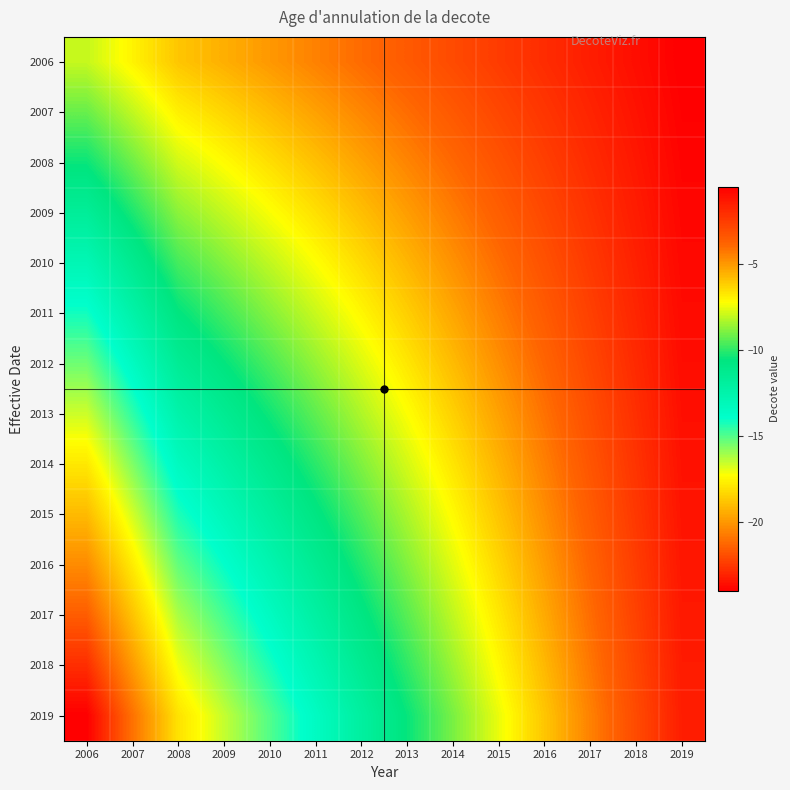

Reading left to right, extract all data points from this chart.

2006: 2006=-8.0	2007=-7.0	2008=-6.0	2009=-5.5	2010=-5.0	2011=-4.5	2012=-4.0	2013=-3.5	2014=-3.0	2015=-2.5	2016=-2.0	2017=-1.5	2018=-1.0	2019=-0.5
2007: 2006=-9.2	2007=-8.1	2008=-6.9	2009=-6.3	2010=-5.8	2011=-5.2	2012=-4.6	2013=-4.0	2014=-3.5	2015=-2.9	2016=-2.3	2017=-1.7	2018=-1.2	2019=-0.6
2008: 2006=-10.5	2007=-9.2	2008=-7.8	2009=-7.2	2010=-6.5	2011=-5.9	2012=-5.2	2013=-4.6	2014=-3.9	2015=-3.3	2016=-2.6	2017=-2.0	2018=-1.3	2019=-0.7
2009: 2006=-11.7	2007=-10.2	2008=-8.8	2009=-8.0	2010=-7.3	2011=-6.6	2012=-5.8	2013=-5.1	2014=-4.4	2015=-3.7	2016=-2.9	2017=-2.2	2018=-1.5	2019=-0.7
2010: 2006=-12.9	2007=-11.3	2008=-9.7	2009=-8.9	2010=-8.1	2011=-7.3	2012=-6.5	2013=-5.7	2014=-4.8	2015=-4.0	2016=-3.2	2017=-2.4	2018=-1.6	2019=-0.8
2011: 2006=-14.2	2007=-12.4	2008=-10.6	2009=-9.7	2010=-8.8	2011=-8.0	2012=-7.1	2013=-6.2	2014=-5.3	2015=-4.4	2016=-3.5	2017=-2.7	2018=-1.8	2019=-0.9
2012: 2006=-15.4	2007=-13.5	2008=-11.5	2009=-10.6	2010=-9.6	2011=-8.7	2012=-7.7	2013=-6.7	2014=-5.8	2015=-4.8	2016=-3.8	2017=-2.9	2018=-1.9	2019=-1.0
2013: 2006=-16.6	2007=-14.5	2008=-12.5	2009=-11.4	2010=-10.4	2011=-9.3	2012=-8.3	2013=-7.3	2014=-6.2	2015=-5.2	2016=-4.2	2017=-3.1	2018=-2.1	2019=-1.0
2014: 2006=-17.8	2007=-15.6	2008=-13.4	2009=-12.3	2010=-11.2	2011=-10.0	2012=-8.9	2013=-7.8	2014=-6.7	2015=-5.6	2016=-4.5	2017=-3.3	2018=-2.2	2019=-1.1
2015: 2006=-19.1	2007=-16.7	2008=-14.3	2009=-13.1	2010=-11.9	2011=-10.7	2012=-9.5	2013=-8.3	2014=-7.2	2015=-6.0	2016=-4.8	2017=-3.6	2018=-2.4	2019=-1.2
2016: 2006=-20.3	2007=-17.8	2008=-15.2	2009=-14.0	2010=-12.7	2011=-11.4	2012=-10.2	2013=-8.9	2014=-7.6	2015=-6.3	2016=-5.1	2017=-3.8	2018=-2.5	2019=-1.3
2017: 2006=-21.5	2007=-18.8	2008=-16.2	2009=-14.8	2010=-13.5	2011=-12.1	2012=-10.8	2013=-9.4	2014=-8.1	2015=-6.7	2016=-5.4	2017=-4.0	2018=-2.7	2019=-1.3
2018: 2006=-22.8	2007=-19.9	2008=-17.1	2009=-15.7	2010=-14.2	2011=-12.8	2012=-11.4	2013=-10.0	2014=-8.5	2015=-7.1	2016=-5.7	2017=-4.3	2018=-2.8	2019=-1.4
2019: 2006=-24.0	2007=-21.0	2008=-18.0	2009=-16.5	2010=-15.0	2011=-13.5	2012=-12.0	2013=-10.5	2014=-9.0	2015=-7.5	2016=-6.0	2017=-4.5	2018=-3.0	2019=-1.5